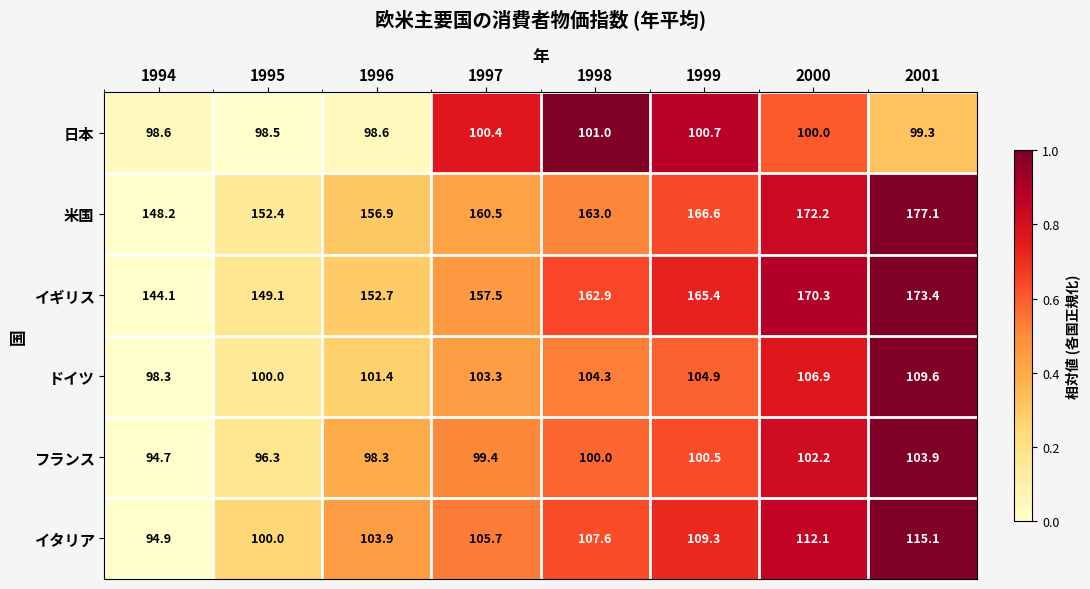

The フランス series shows 96.3 at 1995. True or false?

True